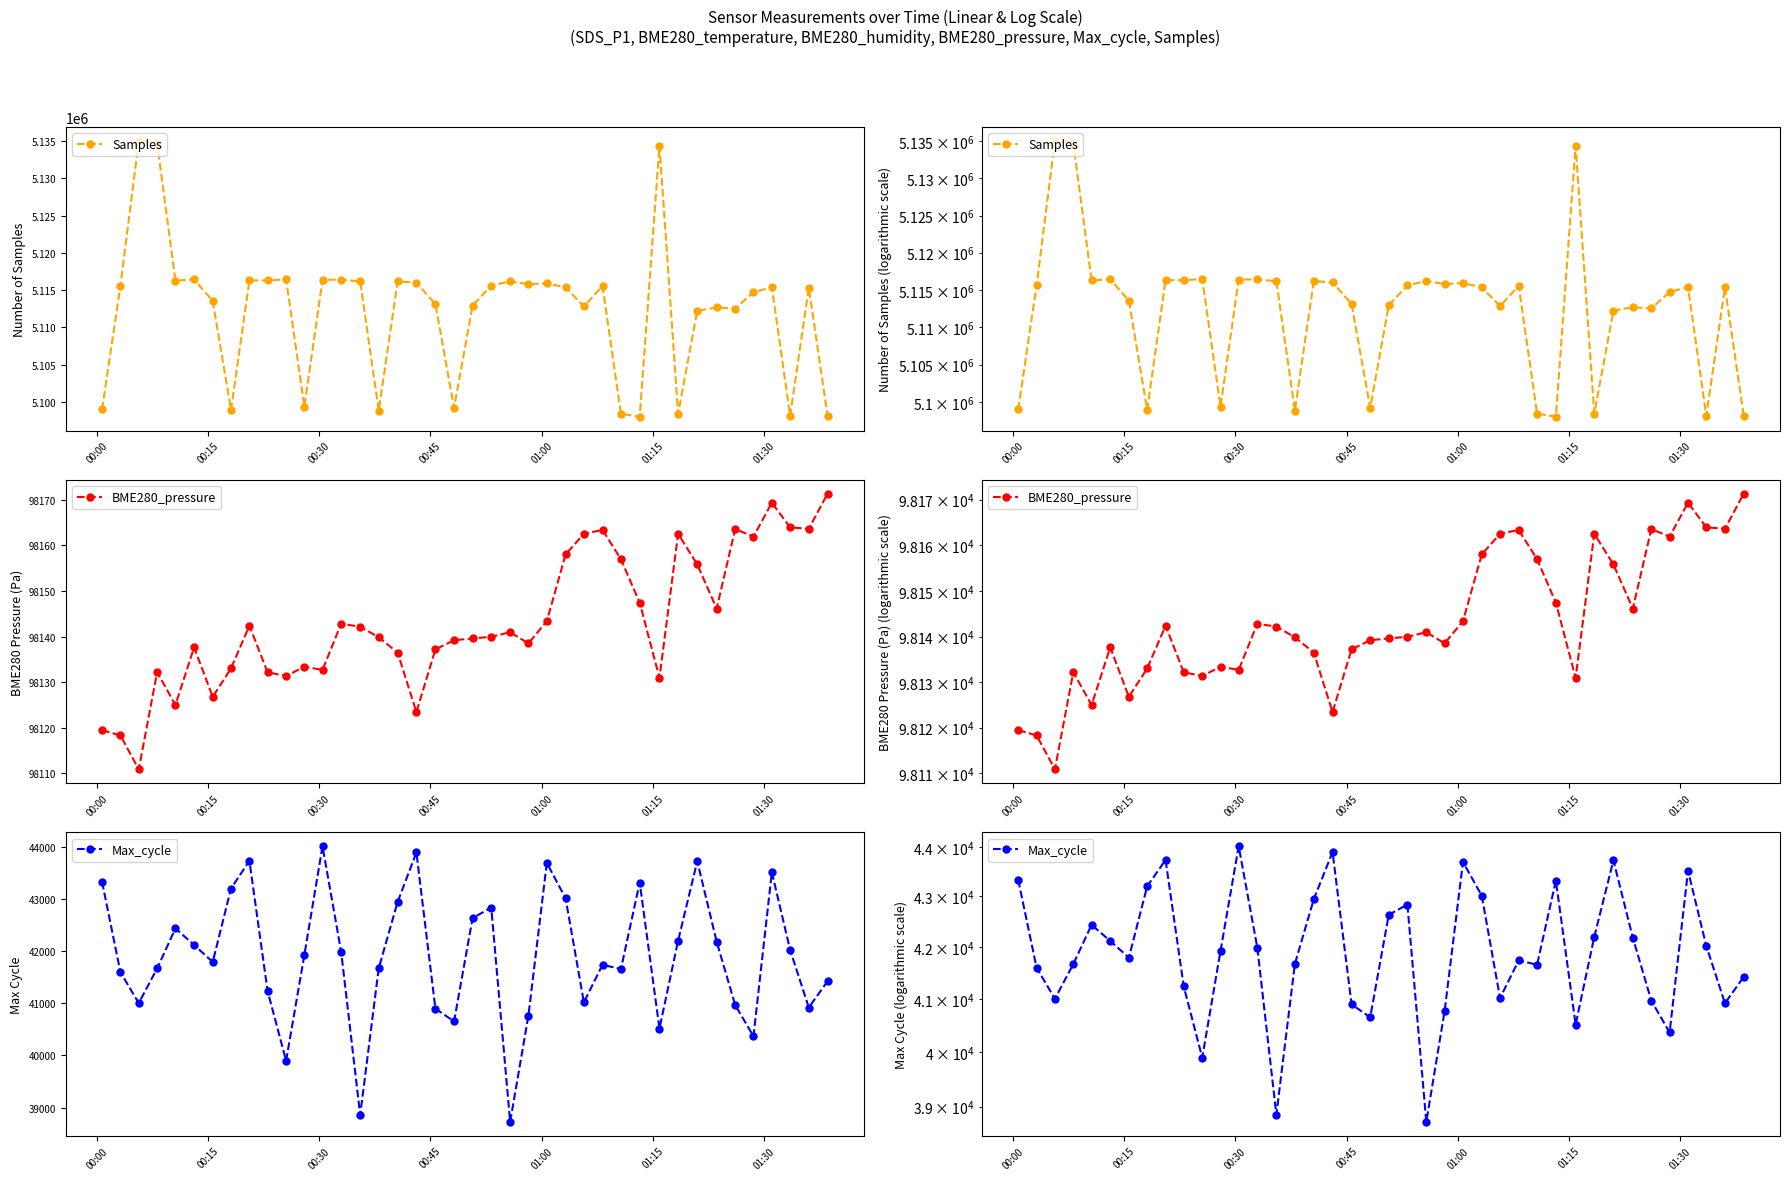

Rank the series by their maximum value, from lowest to highest.

Max_cycle, BME280_pressure, Samples